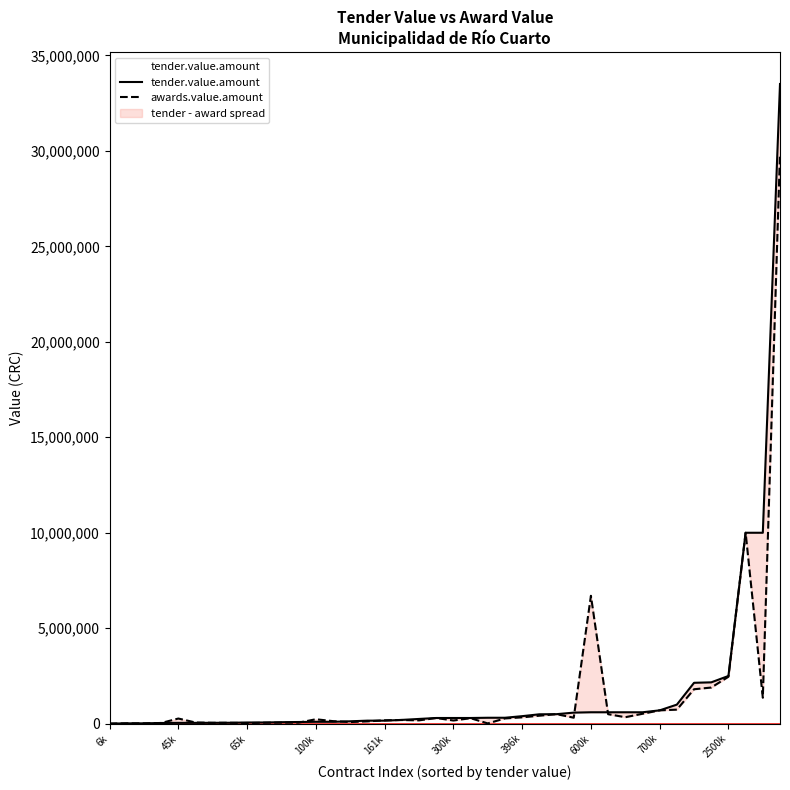

List the series in order of their overall mean, lowest first.

awards.value.amount, tender.value.amount